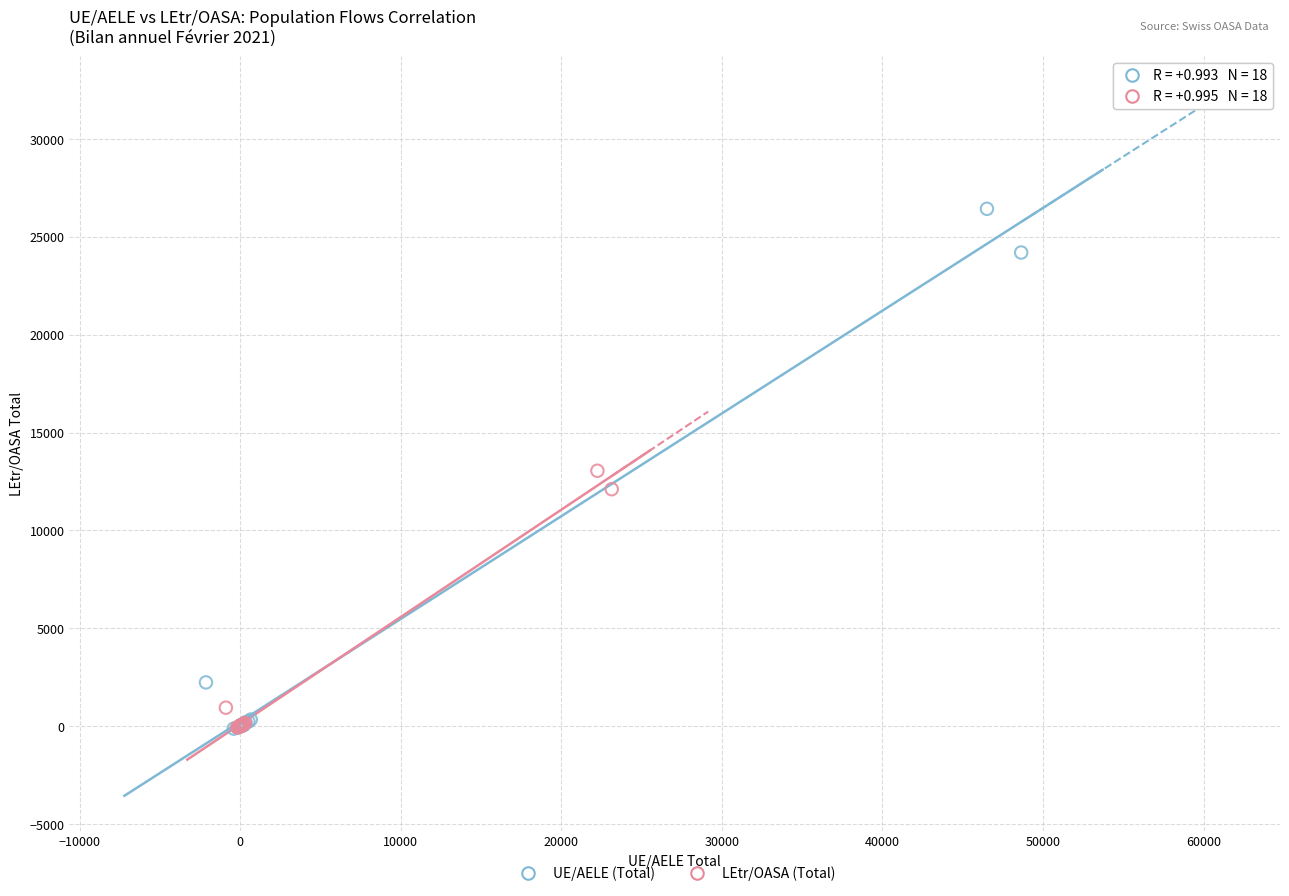

Which series has the widest spread of Y values?

UE/AELE (Total)